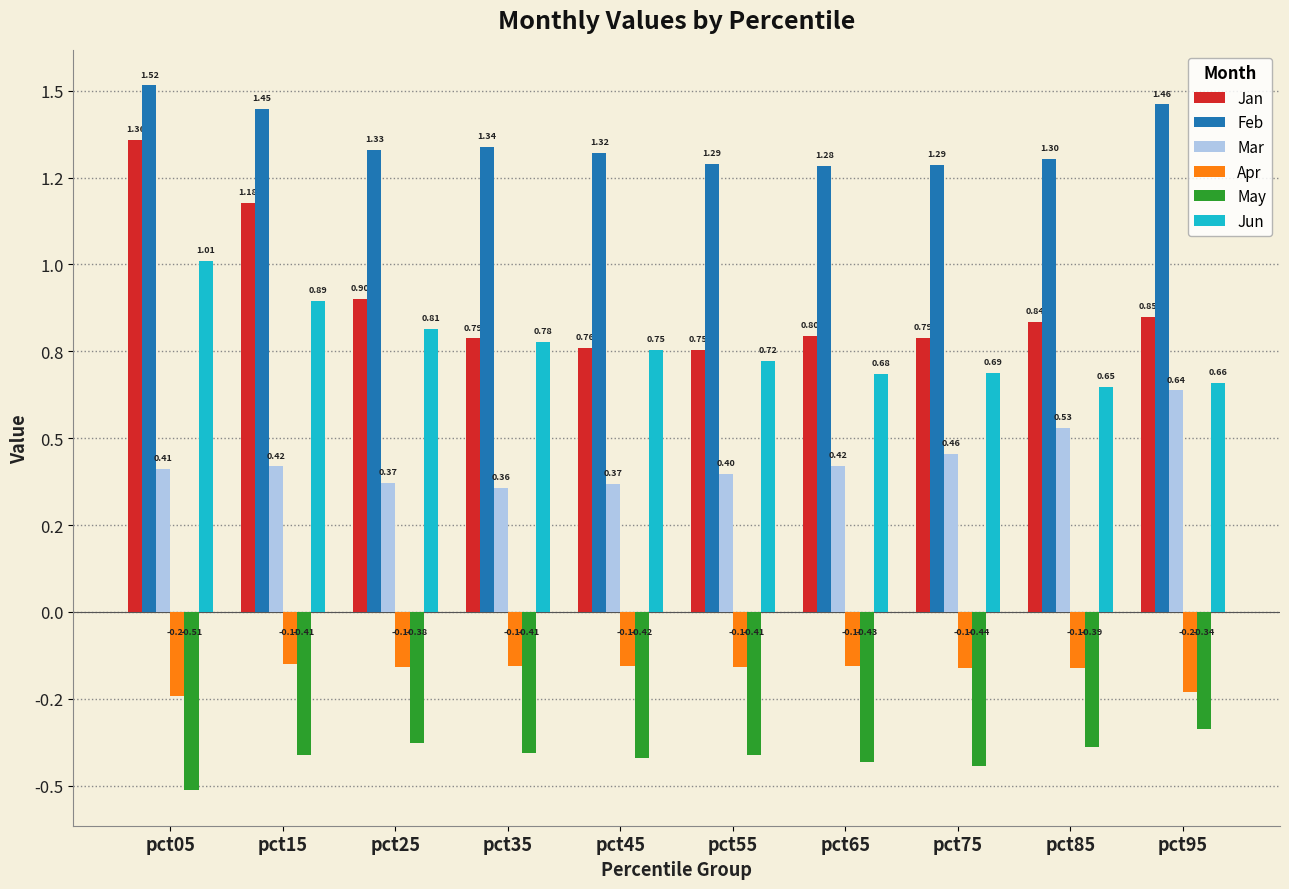

Are the bars horizontal?

No